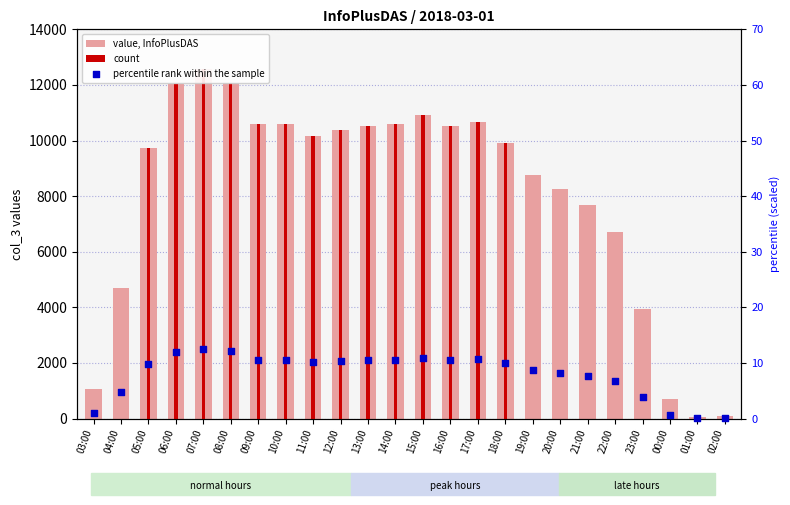

What is the change in value from 03:00 to 15:00?

+9868